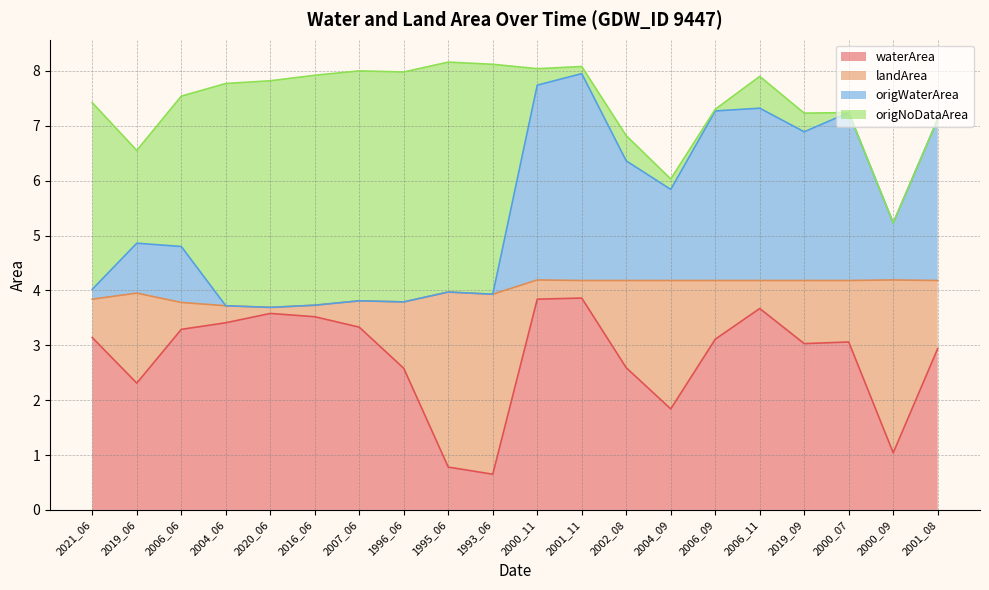

True or false: origWaterArea has more than 0 interior local peaks.

True